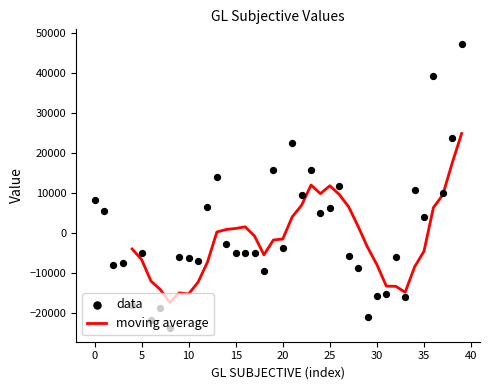

What is the maximum value for moving average?

24873.4